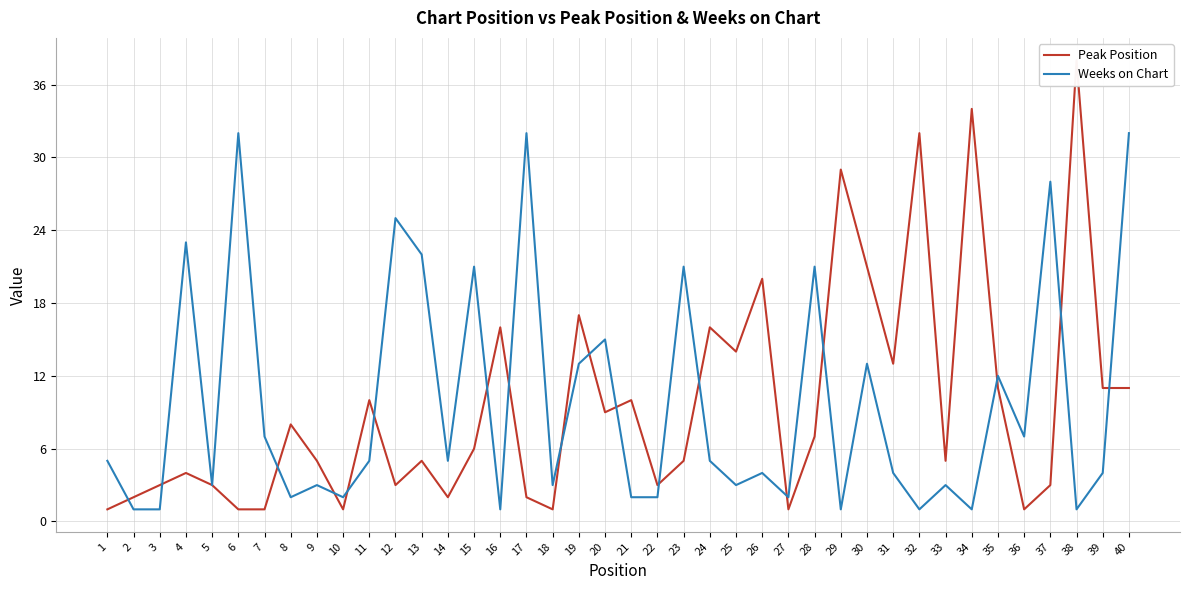

Reading left to right, transcribe all the data shown in this chart.

Peak Position: 1=1	2=2	3=3	4=4	5=3	6=1	7=1	8=8	9=5	10=1	11=10	12=3	13=5	14=2	15=6	16=16	17=2	18=1	19=17	20=9	21=10	22=3	23=5	24=16	25=14	26=20	27=1	28=7	29=29	30=21	31=13	32=32	33=5	34=34	35=11	36=1	37=3	38=38	39=11	40=11
Weeks on Chart: 1=5	2=1	3=1	4=23	5=3	6=32	7=7	8=2	9=3	10=2	11=5	12=25	13=22	14=5	15=21	16=1	17=32	18=3	19=13	20=15	21=2	22=2	23=21	24=5	25=3	26=4	27=2	28=21	29=1	30=13	31=4	32=1	33=3	34=1	35=12	36=7	37=28	38=1	39=4	40=32